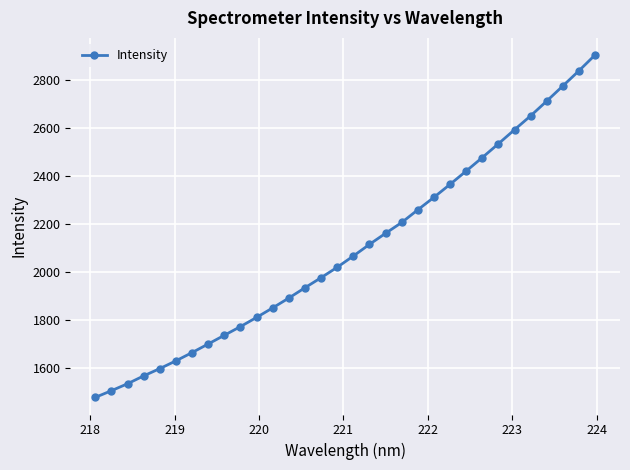

Does the chart have visible grid lines?

Yes